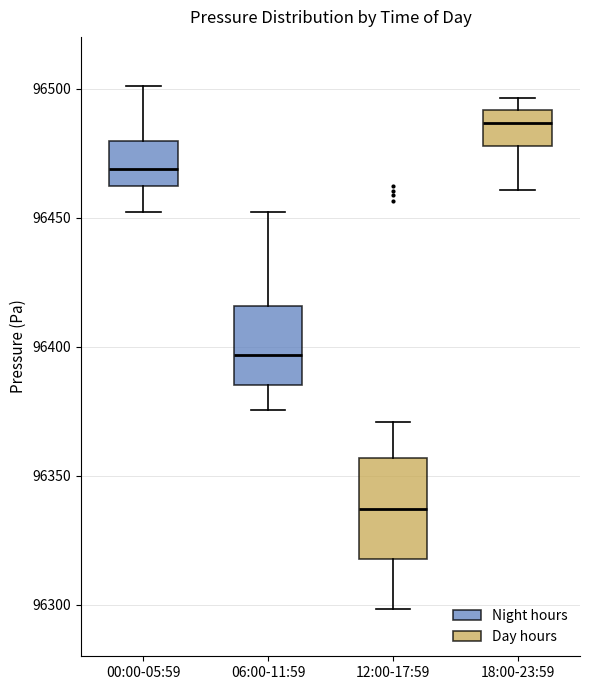

Reading left to right, read every box against the y-axis: the position of its median line, the range the box covers, and the ends of its whiskers. The values are not printed on the chart, so give them approximately, as read against the axis.

00:00-05:59: median 96470, box 96460 to 96480, whiskers 96450 to 96500
06:00-11:59: median 96395, box 96385 to 96415, whiskers 96375 to 96450
12:00-17:59: median 96335, box 96320 to 96355, whiskers 96300 to 96370
18:00-23:59: median 96485, box 96480 to 96490, whiskers 96460 to 96495